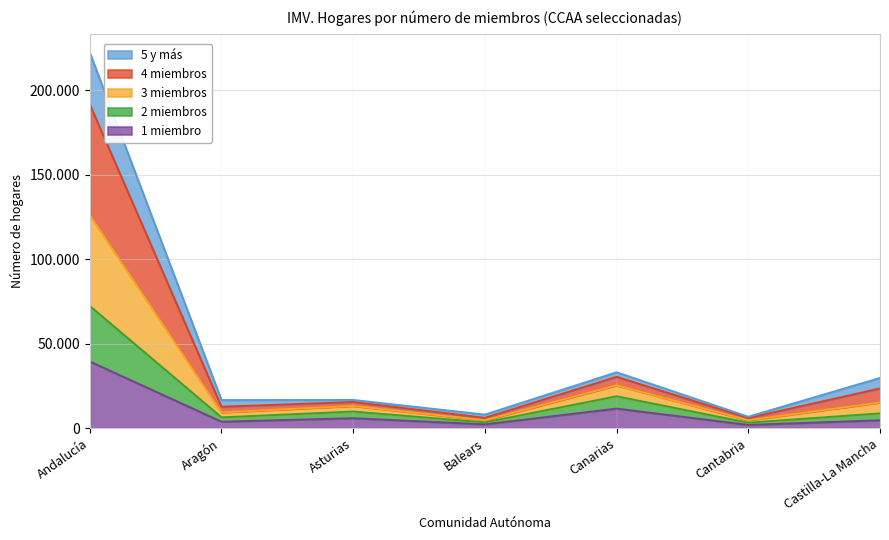

Between Canarias and Balears, which is larger?

Canarias